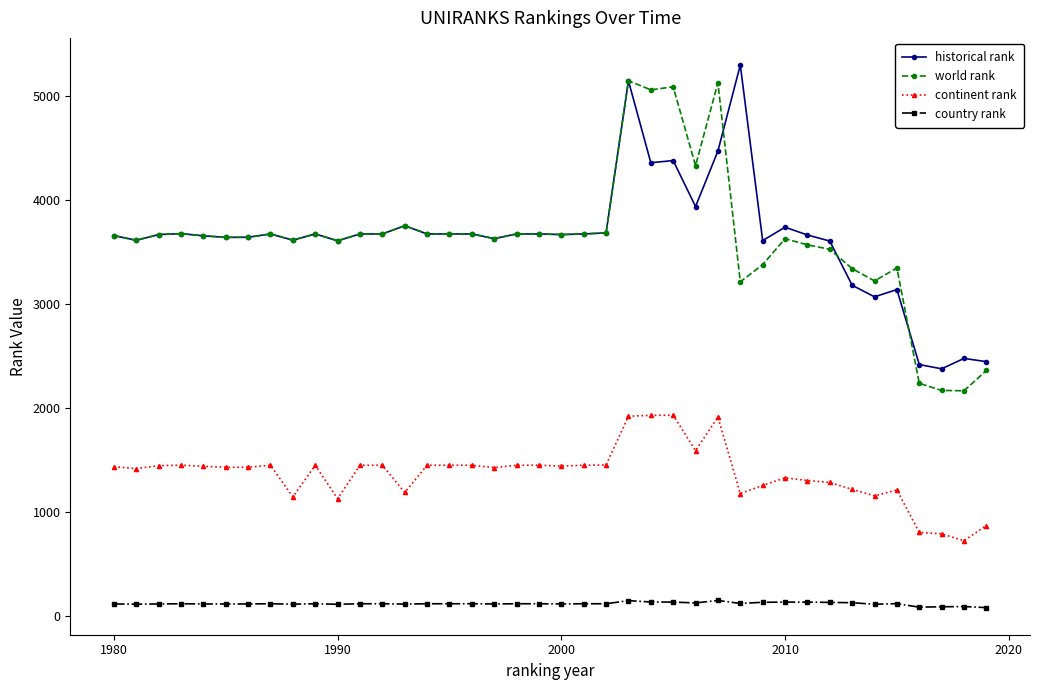

Which series has the widest spread of values?

world rank